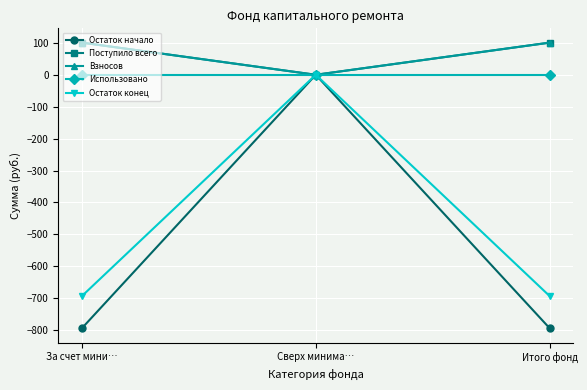

Is this an area chart (filled region under the line)?

No